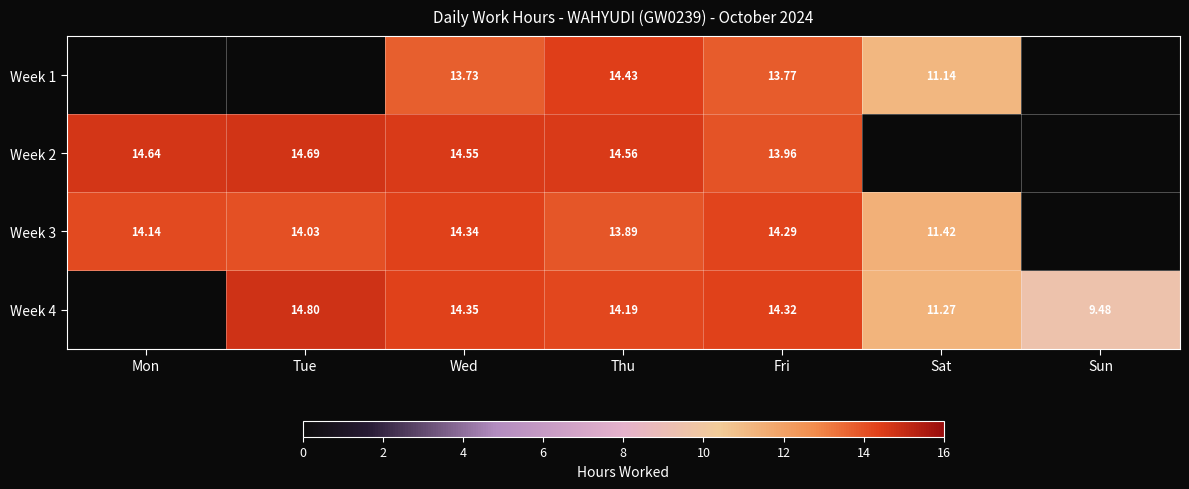

What is the difference between the maximum and minimum values in the Week 3 series?

2.9